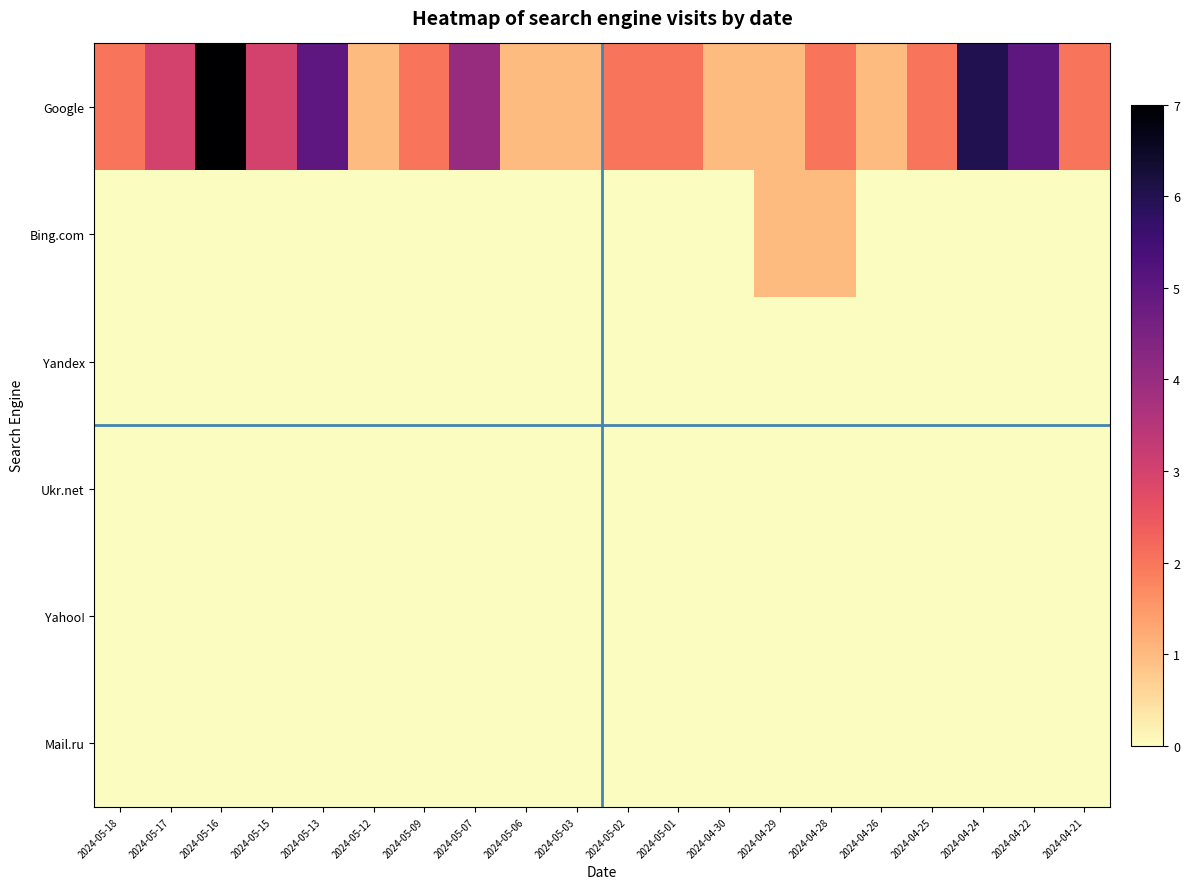

Which category has the highest value across all series?

2024-05-16